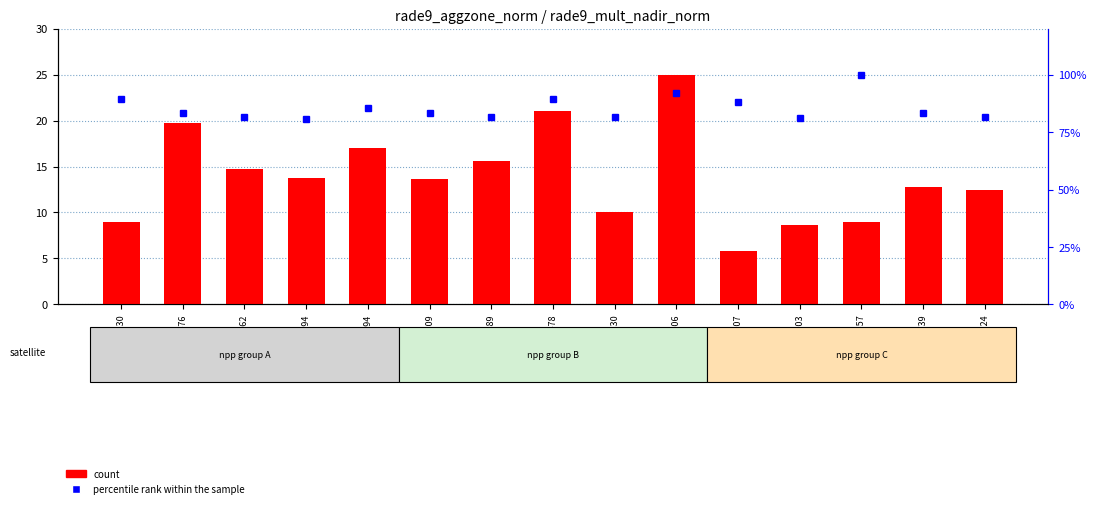

Which series changed the most between gid_145994 and gid_152809?

percentile rank within the sample